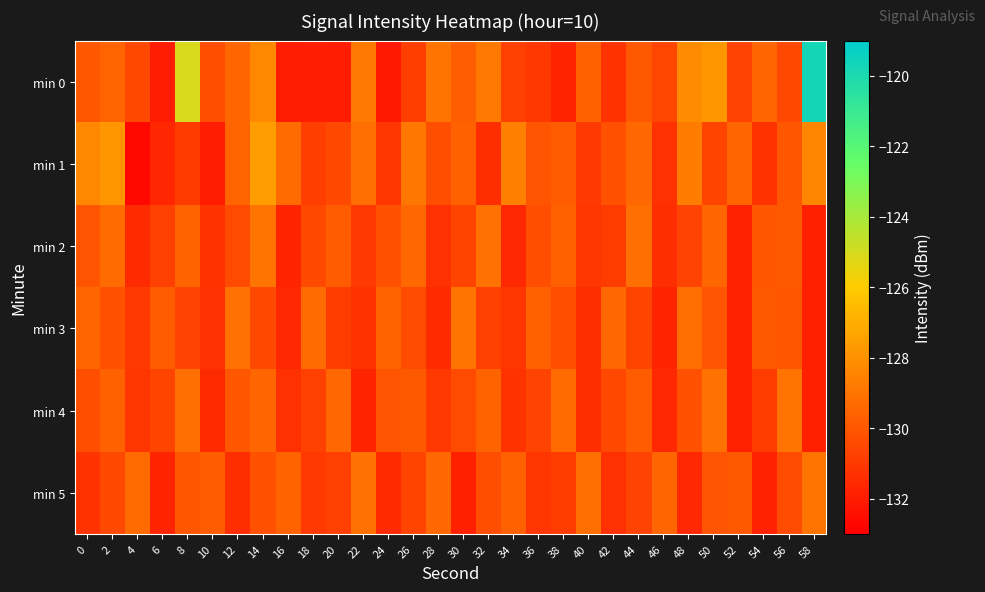

At which category is the sum across all series the highest?

58